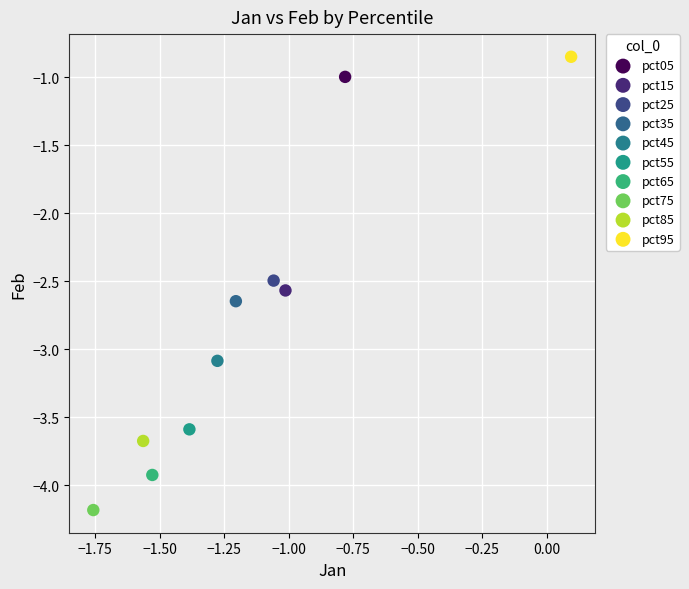

What are all the series names shown in the legend?

pct05, pct15, pct25, pct35, pct45, pct55, pct65, pct75, pct85, pct95